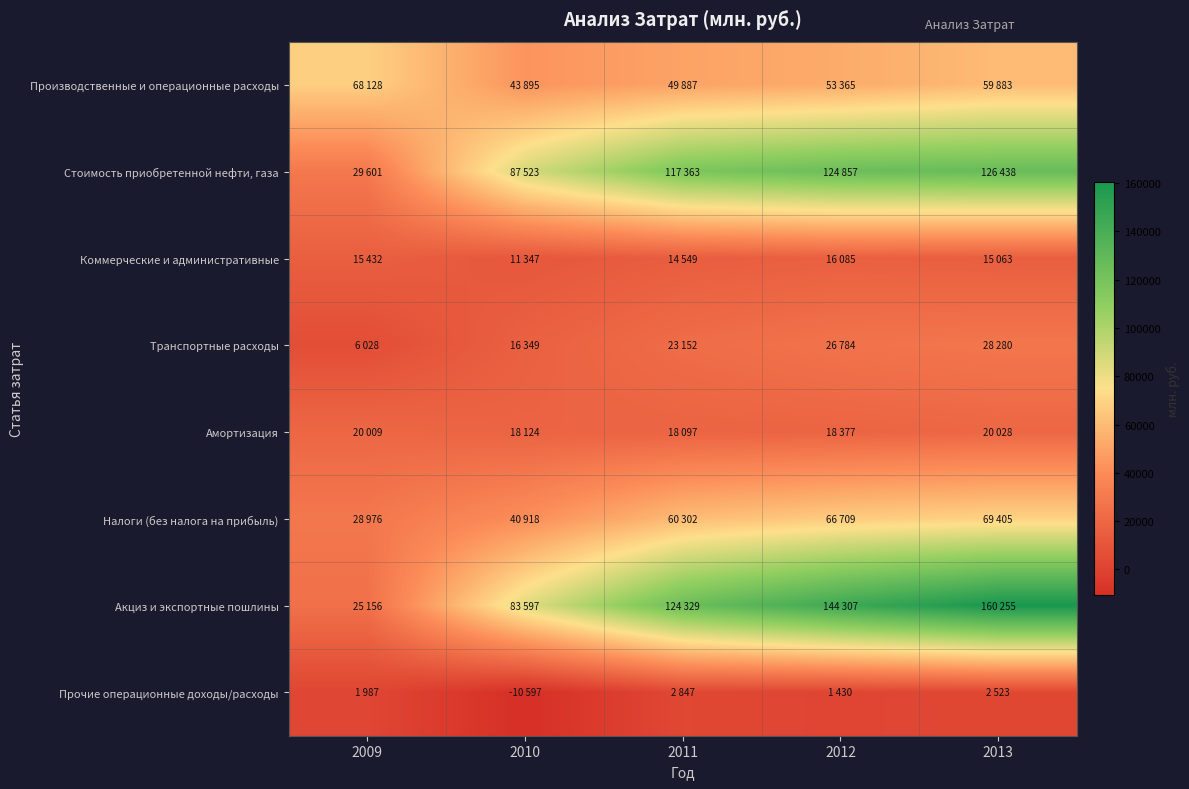

Reading right to left, what are all the values shown in this chart?

Производственные и операционные расходы: 2013=59883	2012=53365	2011=49887	2010=43895	2009=68128
Стоимость приобретенной нефти, газа: 2013=126438	2012=124857	2011=117363	2010=87523	2009=29601
Коммерческие и административные: 2013=15063	2012=16085	2011=14549	2010=11347	2009=15432
Транспортные расходы: 2013=28280	2012=26784	2011=23152	2010=16349	2009=6028
Амортизация: 2013=20028	2012=18377	2011=18097	2010=18124	2009=20009
Налоги (без налога на прибыль): 2013=69405	2012=66709	2011=60302	2010=40918	2009=28976
Акциз и экспортные пошлины: 2013=160255	2012=144307	2011=124329	2010=83597	2009=25156
Прочие операционные доходы/расходы: 2013=2523	2012=1430	2011=2847	2010=-10597	2009=1987